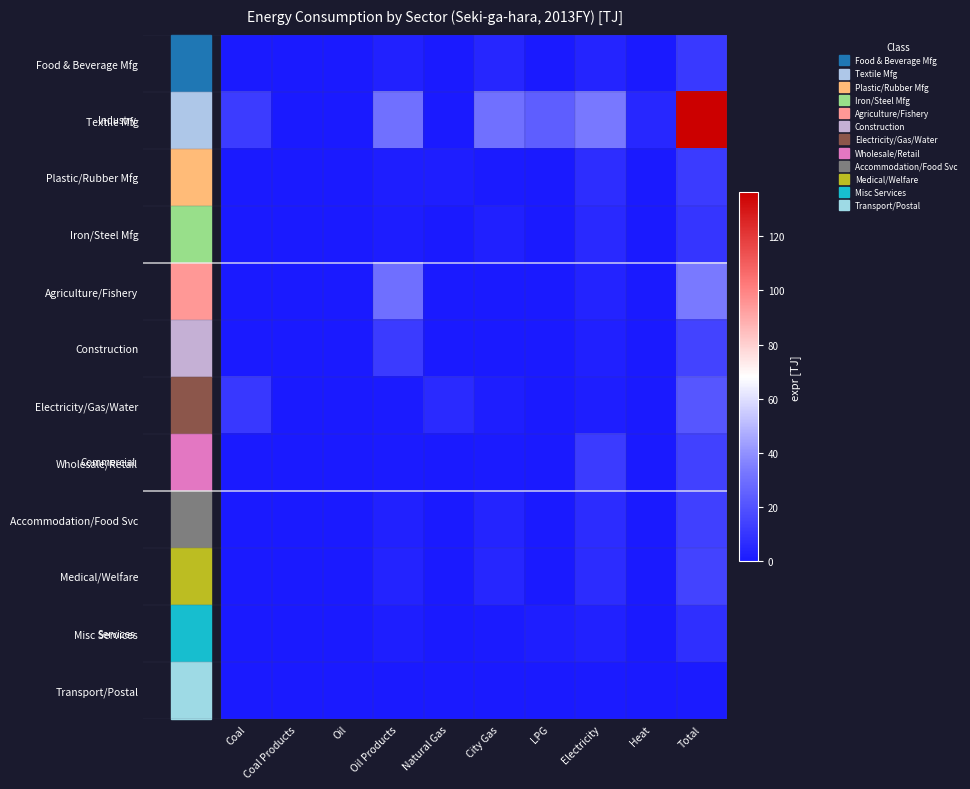

Reading left to right, what are all the values shown in this chart?

Food & Beverage Mfg: Coal=0.1	Coal Products=0.0	Oil=0.0	Oil Products=2.8	Natural Gas=0.0	City Gas=4.4	LPG=0.3	Electricity=3.8	Heat=0.3	Total=11.7
Textile Mfg: Coal=12.6	Coal Products=0.0	Oil=0.0	Oil Products=30.4	Natural Gas=0.5	City Gas=30.8	LPG=24.1	Electricity=33.0	Heat=4.8	Total=136.2
Plastic/Rubber Mfg: Coal=0.0	Coal Products=0.0	Oil=0.0	Oil Products=1.6	Natural Gas=2.1	City Gas=0.9	LPG=0.0	Electricity=7.2	Heat=0.1	Total=11.8
Iron/Steel Mfg: Coal=0.0	Coal Products=0.5	Oil=0.0	Oil Products=1.3	Natural Gas=0.2	City Gas=2.2	LPG=0.0	Electricity=5.4	Heat=0.1	Total=9.7
Agriculture/Fishery: Coal=0.0	Coal Products=0.0	Oil=0.0	Oil Products=30.1	Natural Gas=0.0	City Gas=0.3	LPG=0.0	Electricity=3.5	Heat=0.0	Total=33.9
Construction: Coal=0.0	Coal Products=0.0	Oil=0.0	Oil Products=12.0	Natural Gas=0.0	City Gas=0.3	LPG=0.0	Electricity=2.2	Heat=0.0	Total=14.5
Electricity/Gas/Water: Coal=10.9	Coal Products=0.0	Oil=0.0	Oil Products=0.8	Natural Gas=5.9	City Gas=1.7	LPG=0.2	Electricity=1.8	Heat=0.0	Total=21.3
Wholesale/Retail: Coal=0.0	Coal Products=0.0	Oil=0.0	Oil Products=0.9	Natural Gas=0.0	City Gas=0.9	LPG=0.0	Electricity=12.1	Heat=0.0	Total=13.9
Accommodation/Food Svc: Coal=0.0	Coal Products=0.0	Oil=0.0	Oil Products=2.8	Natural Gas=0.0	City Gas=4.1	LPG=0.0	Electricity=6.9	Heat=0.0	Total=13.8
Medical/Welfare: Coal=0.0	Coal Products=0.0	Oil=0.0	Oil Products=3.6	Natural Gas=0.0	City Gas=4.3	LPG=0.0	Electricity=6.6	Heat=0.0	Total=14.5
Misc Services: Coal=0.0	Coal Products=0.4	Oil=0.0	Oil Products=1.8	Natural Gas=0.0	City Gas=0.6	LPG=1.8	Electricity=2.9	Heat=0.0	Total=7.5
Transport/Postal: Coal=0.0	Coal Products=0.0	Oil=0.0	Oil Products=0.3	Natural Gas=0.0	City Gas=0.1	LPG=0.0	Electricity=0.6	Heat=0.0	Total=0.9